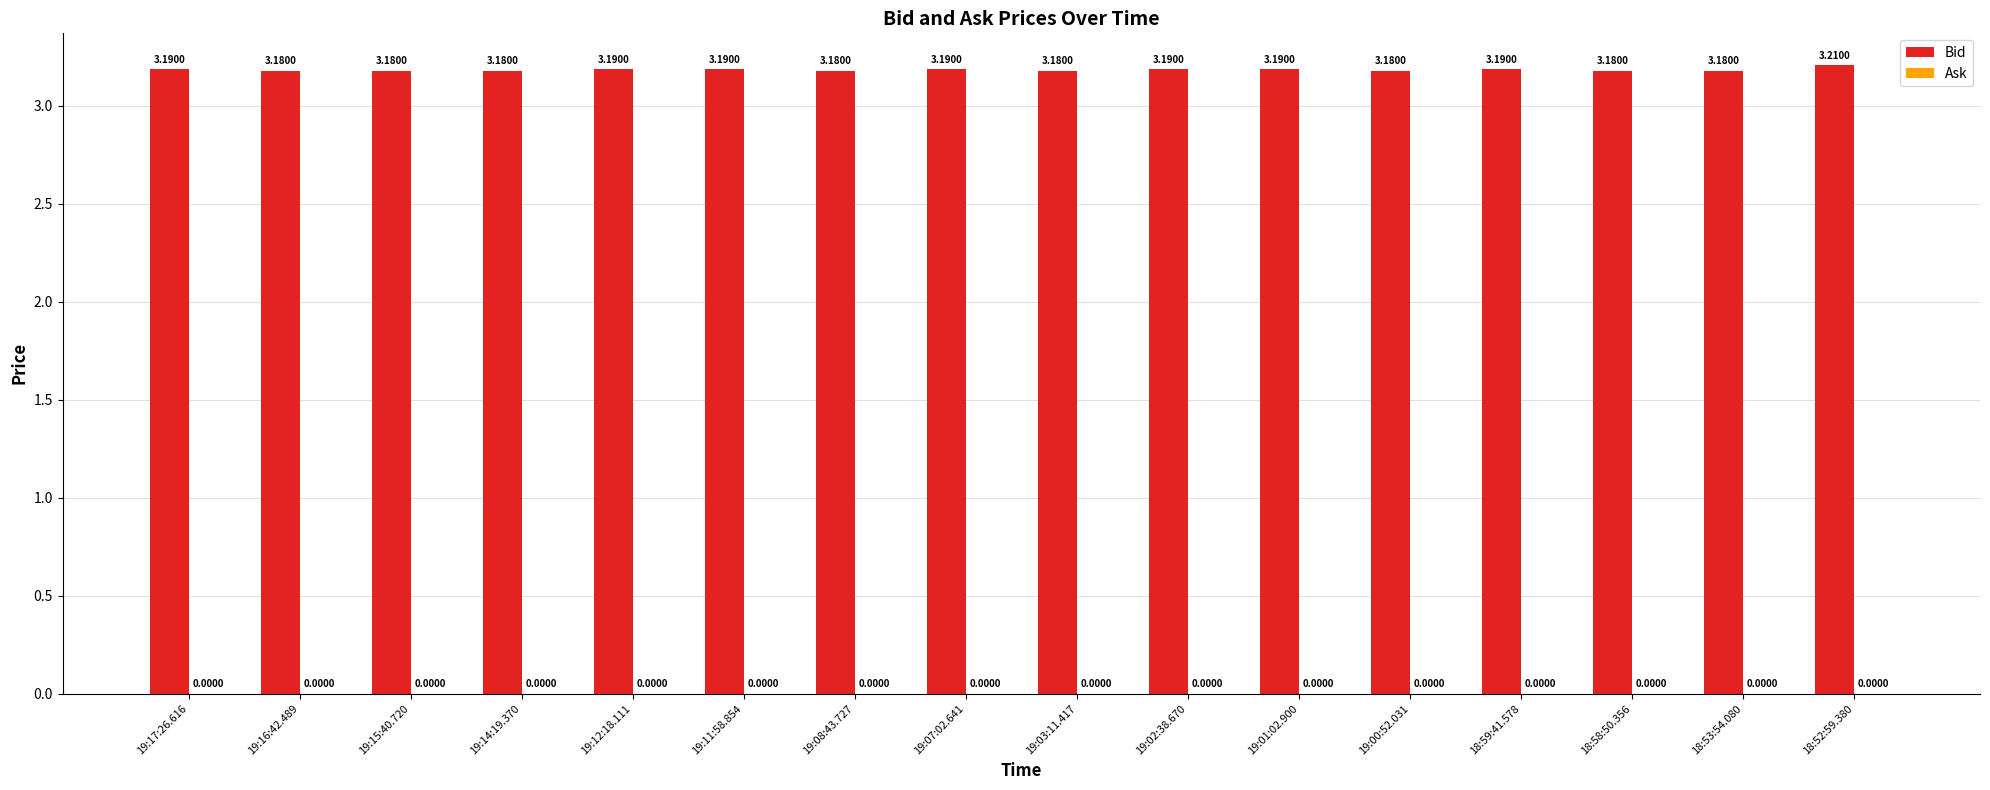

What is the sum of the values at 19:02:38.670 and 18:58:50.356?

6.4